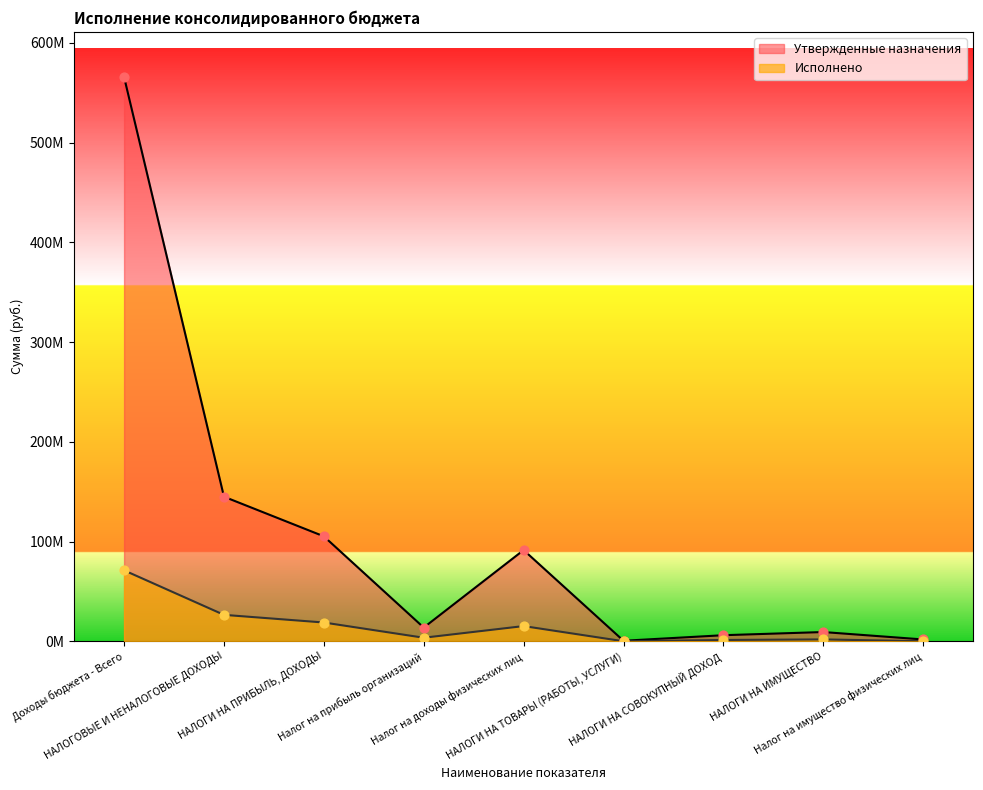

Is the value of Исполнено at Налог на прибыль организаций greater than the value of Утвержденные назначения at Налог на доходы физических лиц?

No